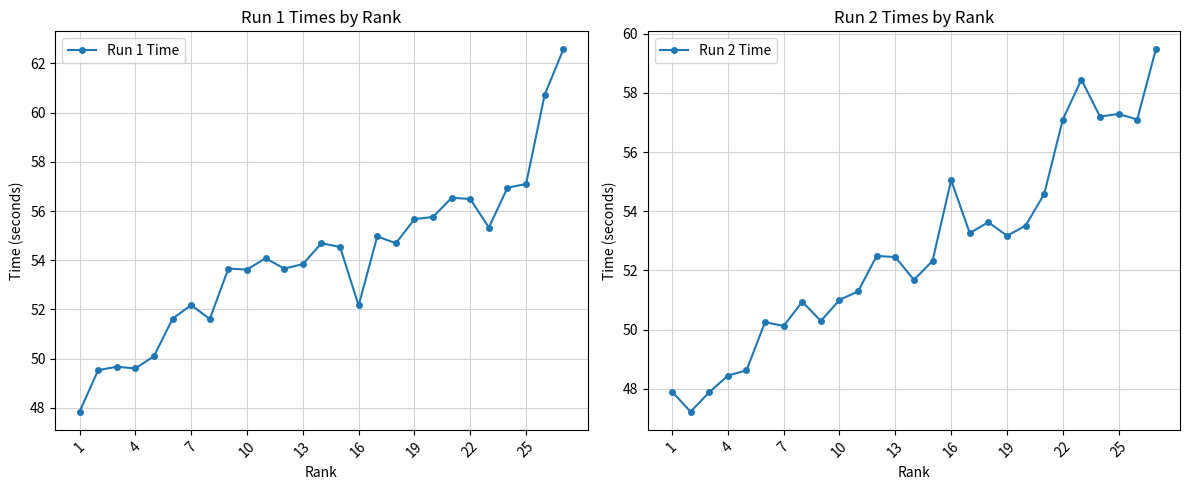

Is it true that Run 1 Time equals 53.8 at 13?

True